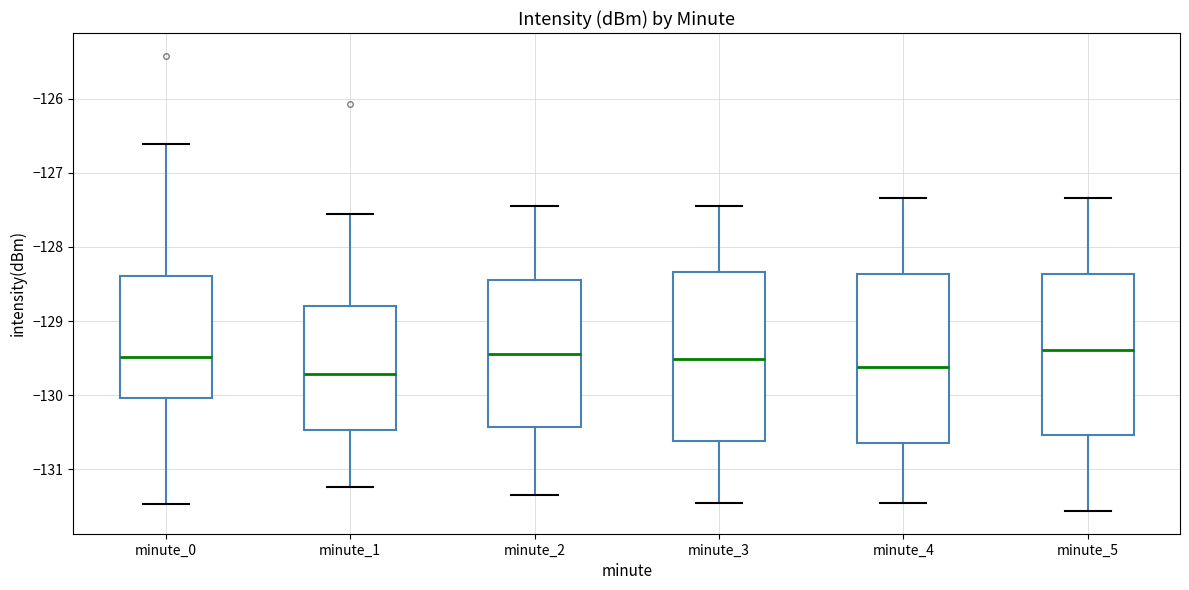

Reading left to right, transcribe this box plot: for each box, give where its median line is, the range the box spans, and where its two whiskers end, as read against the y-axis. The values are not printed on the chart, so give them approximately, as read against the axis.

minute_0: median -129.5, box -130.0 to -128.4, whiskers -131.5 to -126.6
minute_1: median -129.7, box -130.5 to -128.8, whiskers -131.2 to -127.6
minute_2: median -129.4, box -130.4 to -128.4, whiskers -131.3 to -127.4
minute_3: median -129.5, box -130.6 to -128.3, whiskers -131.4 to -127.4
minute_4: median -129.6, box -130.6 to -128.4, whiskers -131.4 to -127.3
minute_5: median -129.4, box -130.5 to -128.4, whiskers -131.6 to -127.3